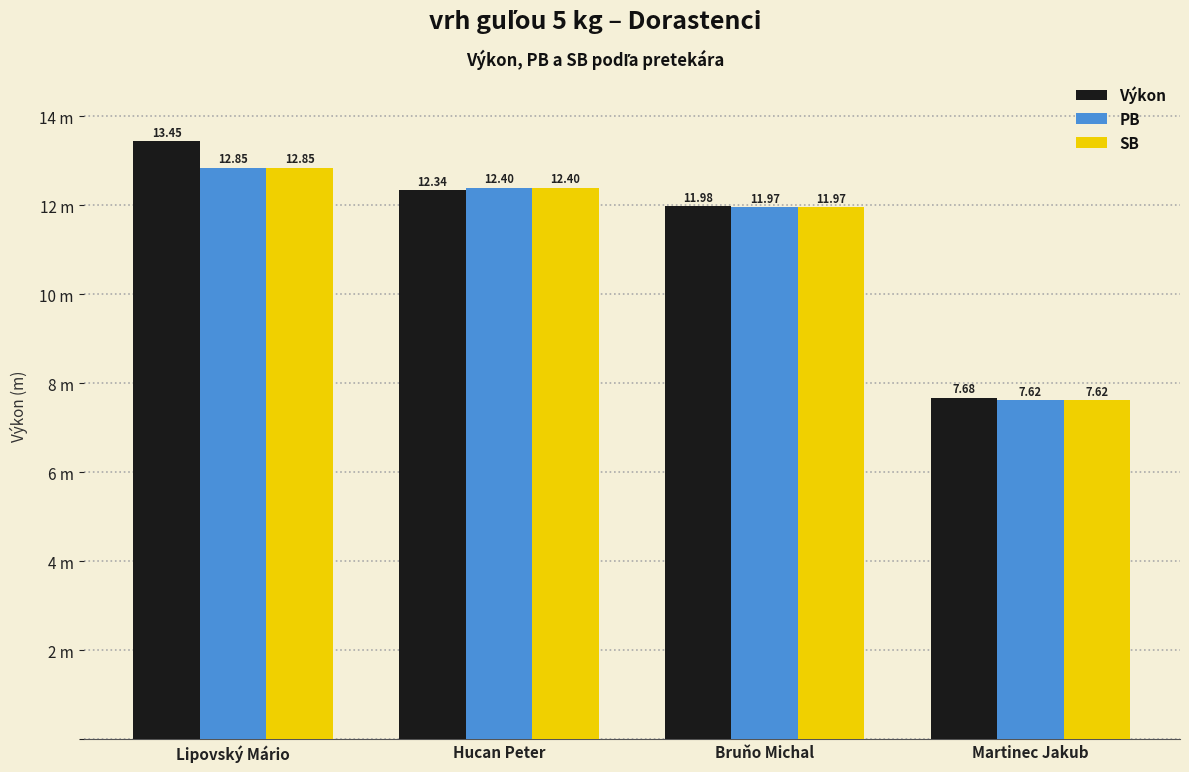

Is it true that PB equals 7.6 at Martinec Jakub?

True